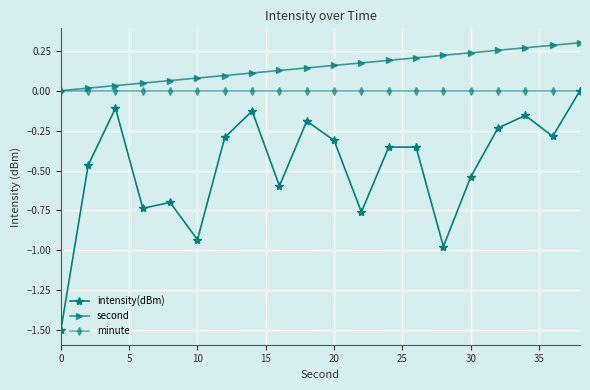

Which series has the widest spread of values?

intensity(dBm)